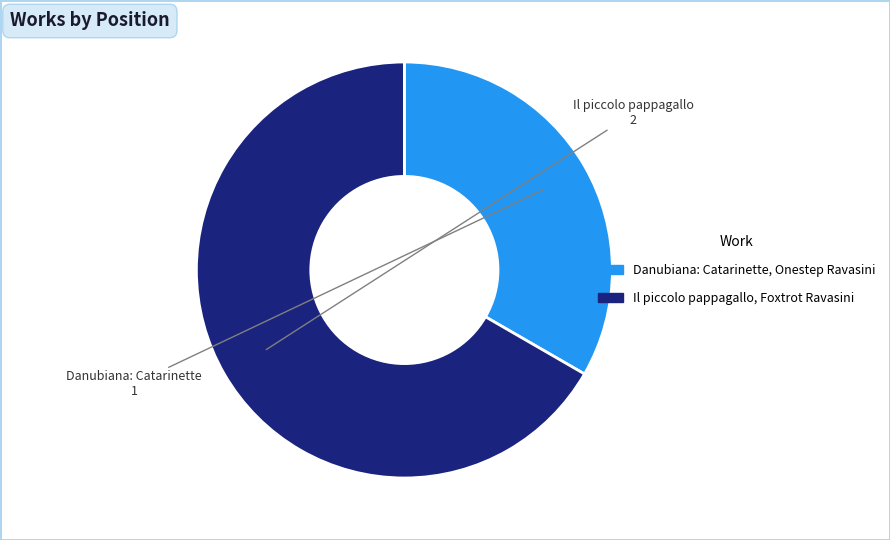

Which category has the biggest portion of the pie?

Il piccolo pappagallo, Foxtrot Ravasini